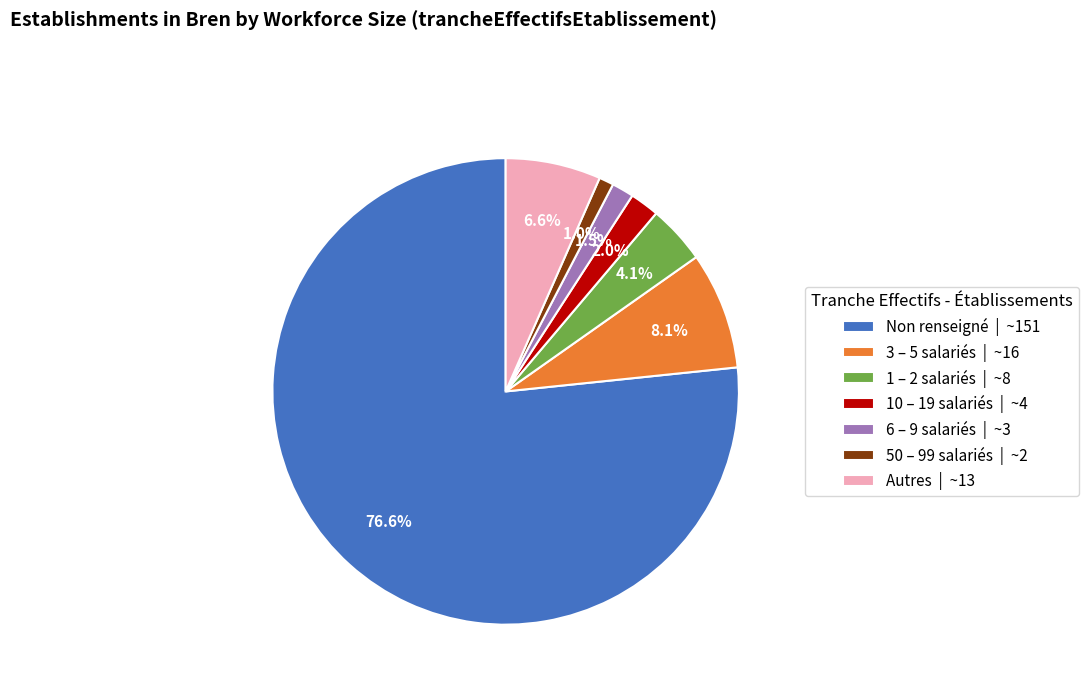

What is the total percentage of 10 – 19 salariés | ~4 and 50 – 99 salariés | ~2?

3.0%